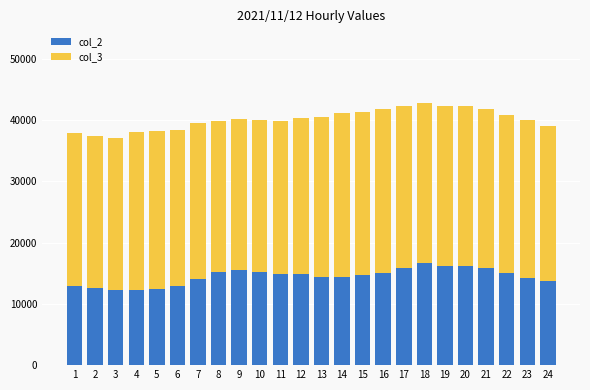

How many categories are shown in the chart?

24